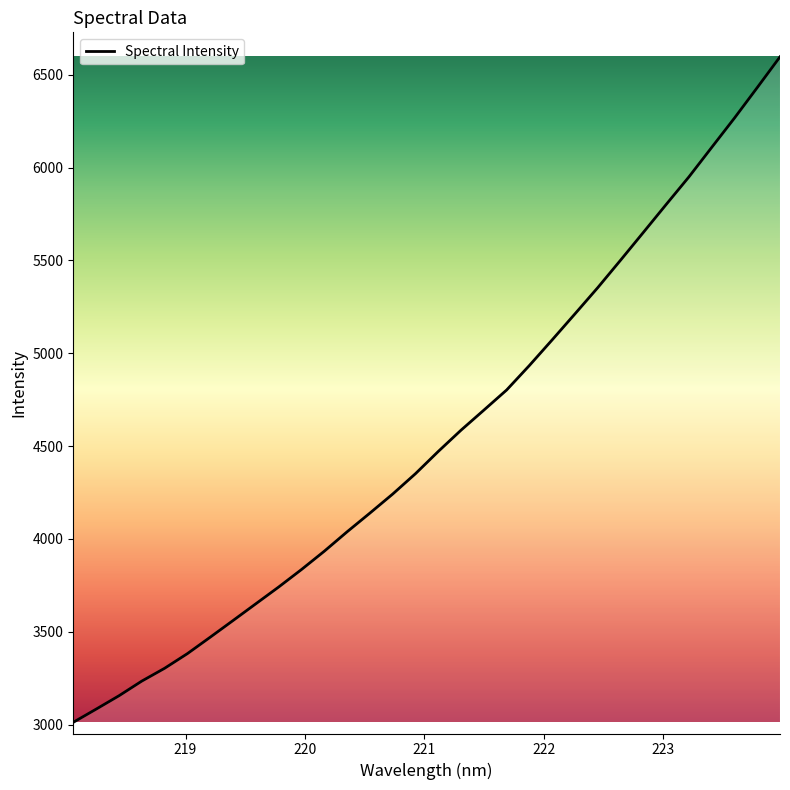

What is the greatest value displayed?

6596.9